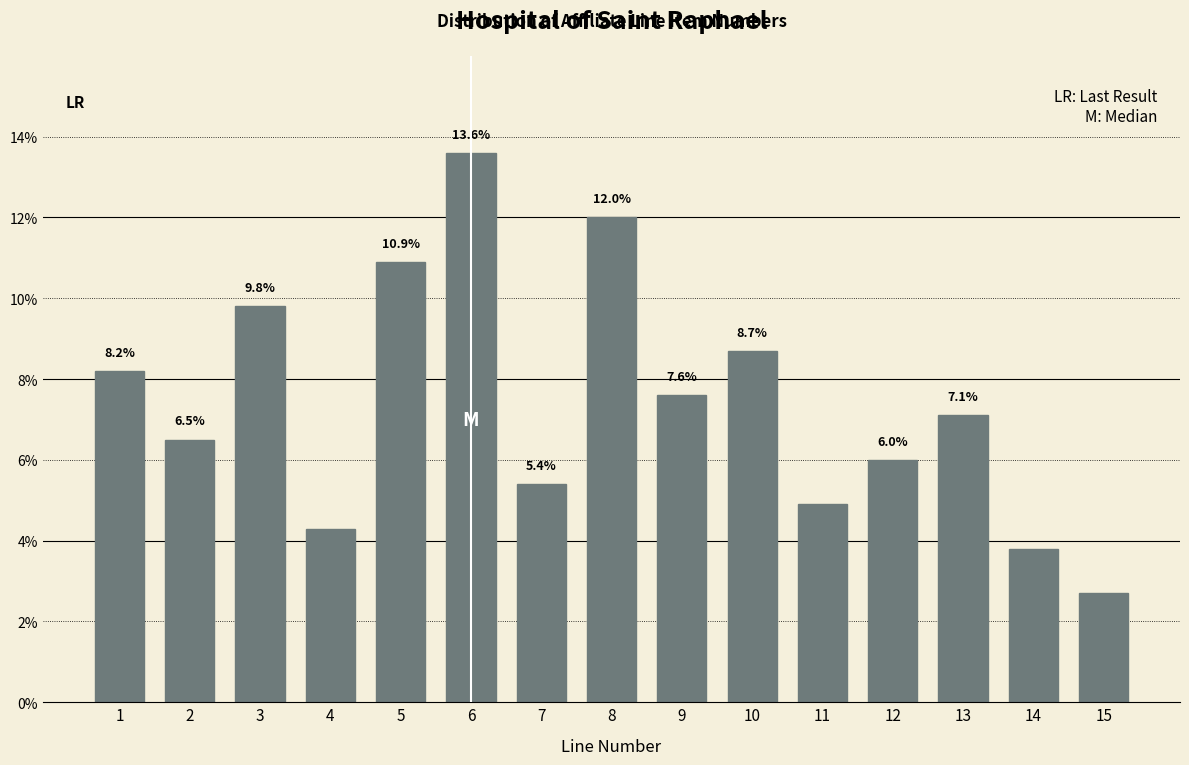

Does the chart contain any negative values?

No